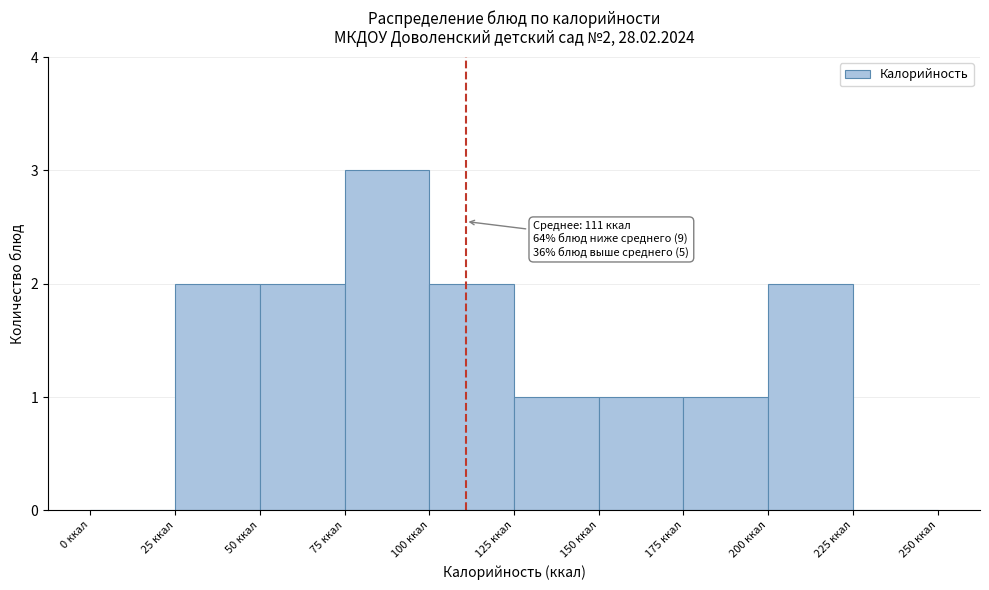

Over which range of the x-axis is the bar tallest?

75 to 100